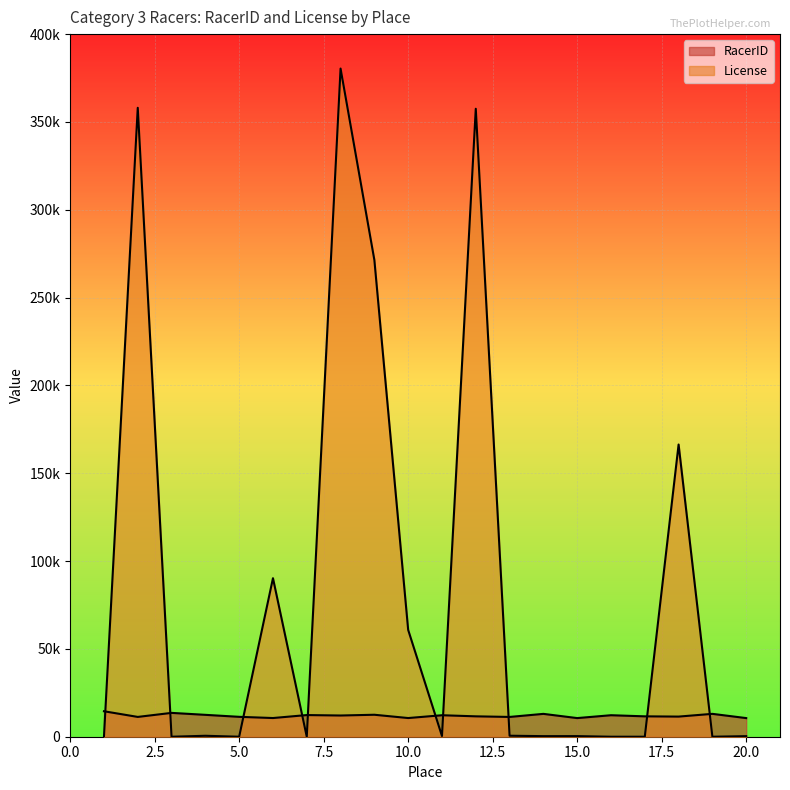

Which category has the lowest value in the License series?

1